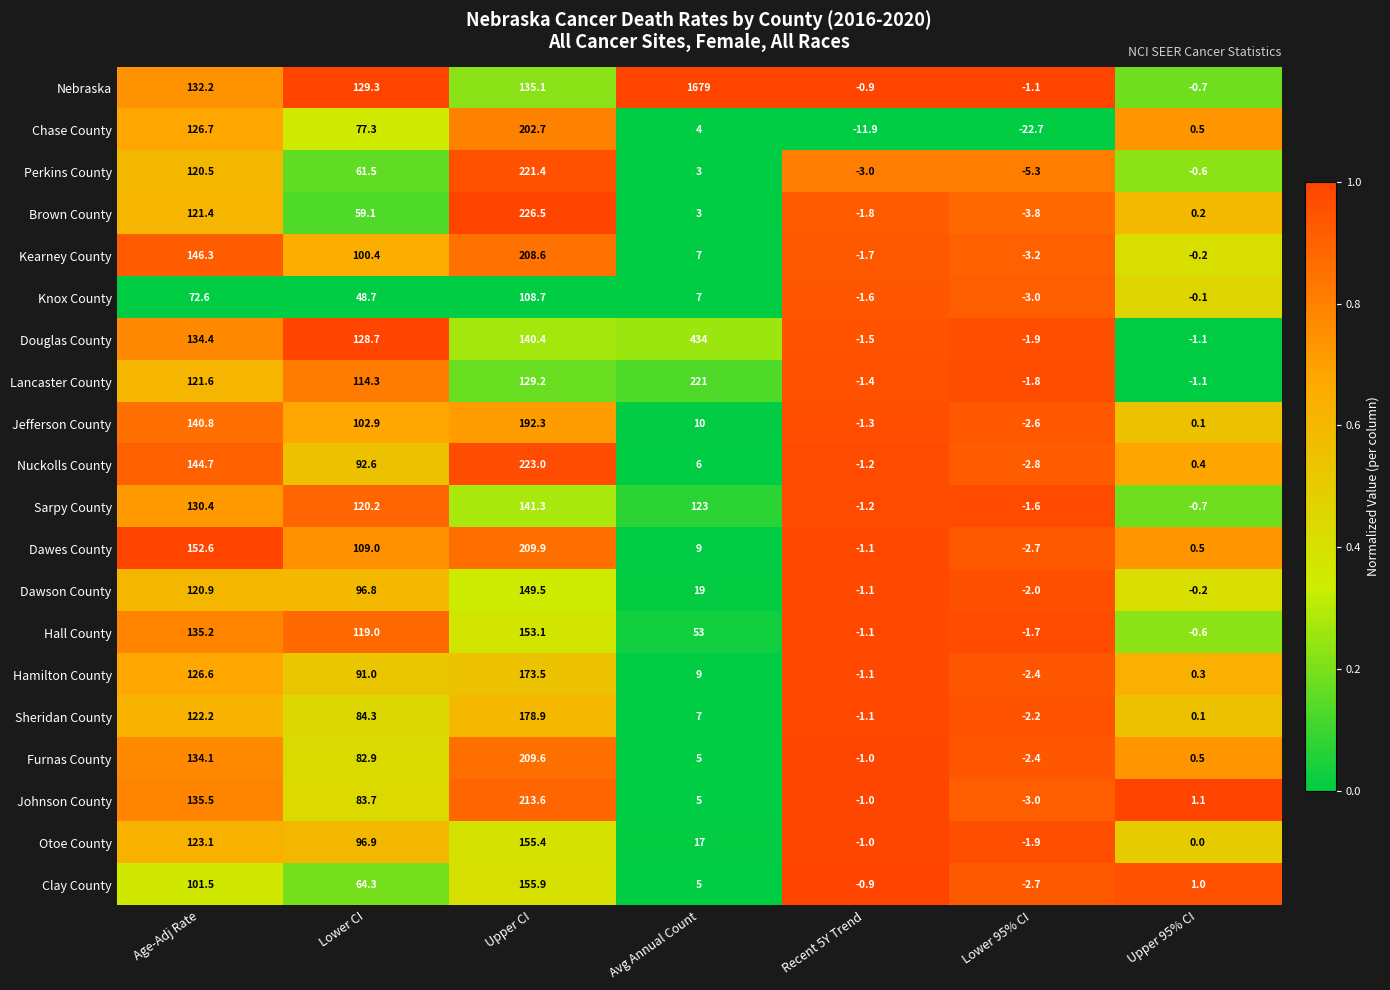

At which label does Dawson County first exceed 19?

Age-Adj Rate